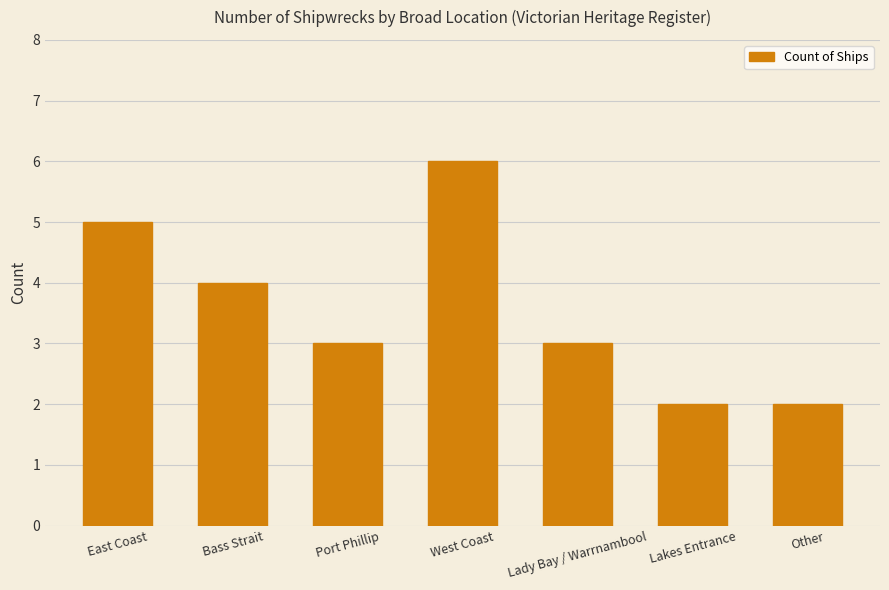

What is the maximum value shown in the chart?

6